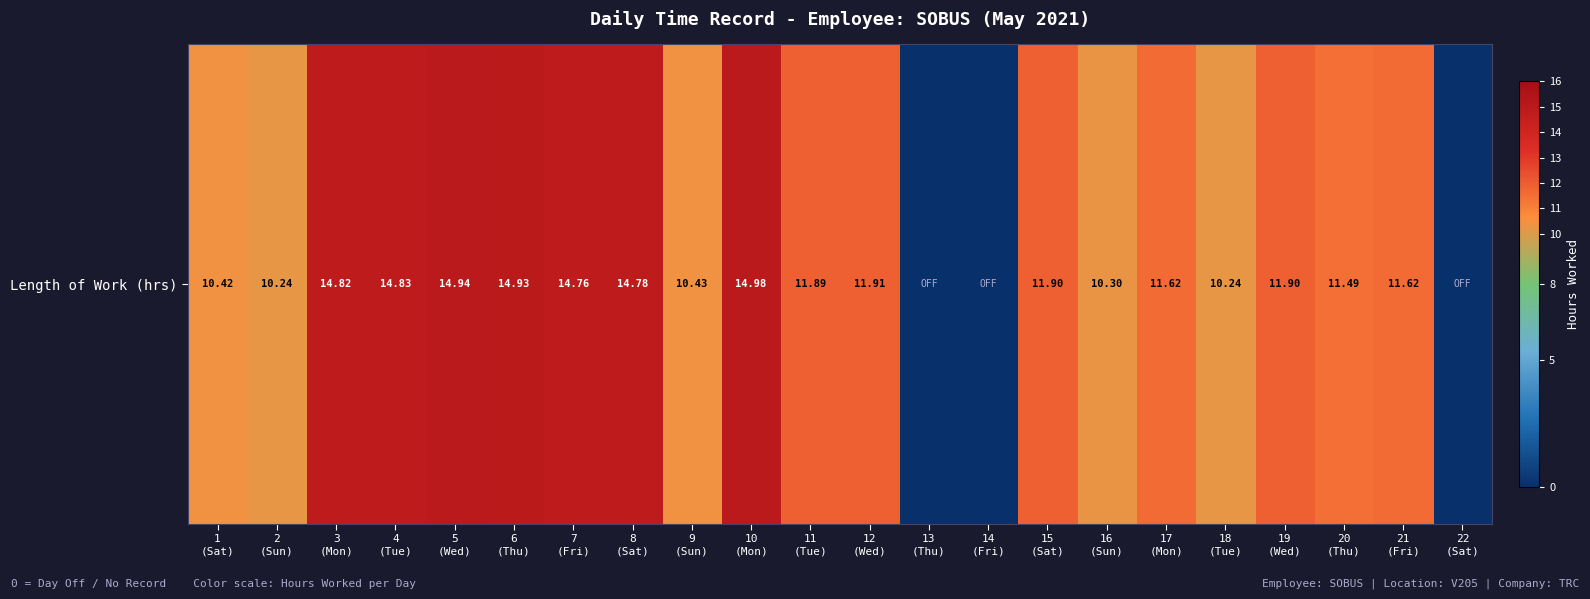

At which label does the data first exceed 11?

3
(Mon)